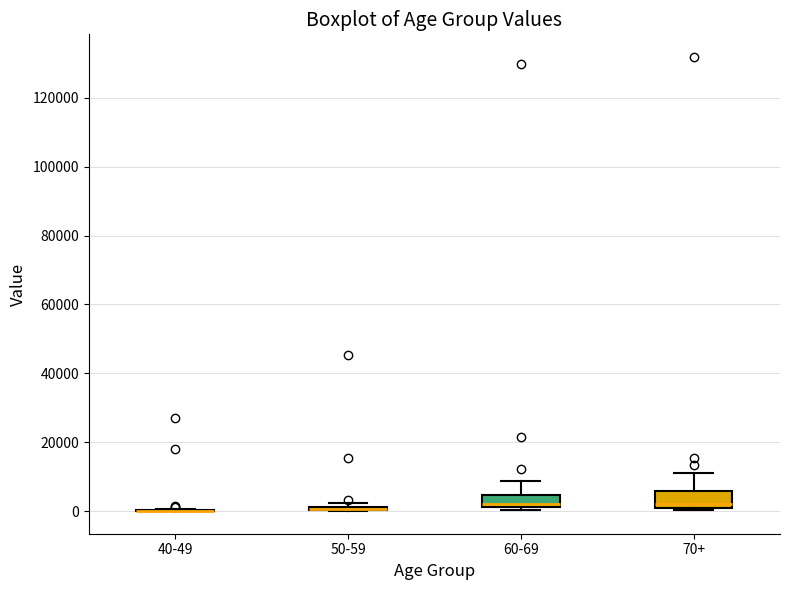

Reading left to right, read every box against the y-axis: the position of its median line, the range the box covers, and the ends of its whiskers. The values are not printed on the chart, so give them approximately, as read against the axis.

40-49: box collapsed to a line at 0, whiskers 0 to 0
50-59: box collapsed to a line at 0, whiskers 0 to 2000
60-69: median 2000 (just above the box's lower edge), box 2000 to 4000, whiskers 0 to 8000
70+: median 2000, box 0 to 6000, whiskers 0 to 12000